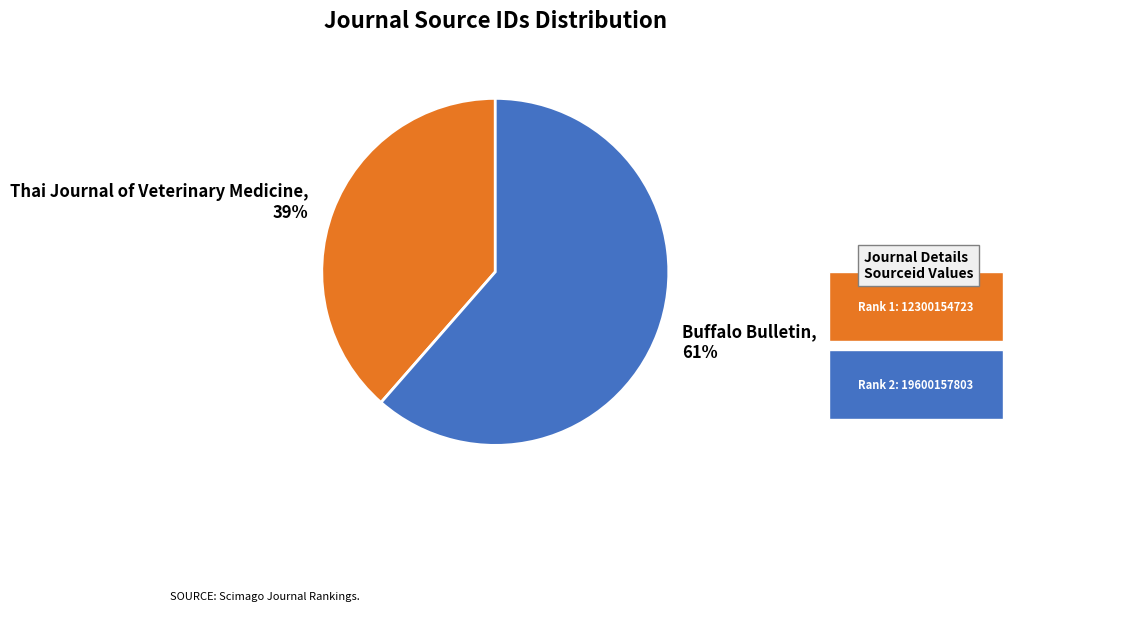

Which has a higher value, Buffalo Bulletin, 61% or Thai Journal of Veterinary Medicine, 39%?

Buffalo Bulletin, 61%